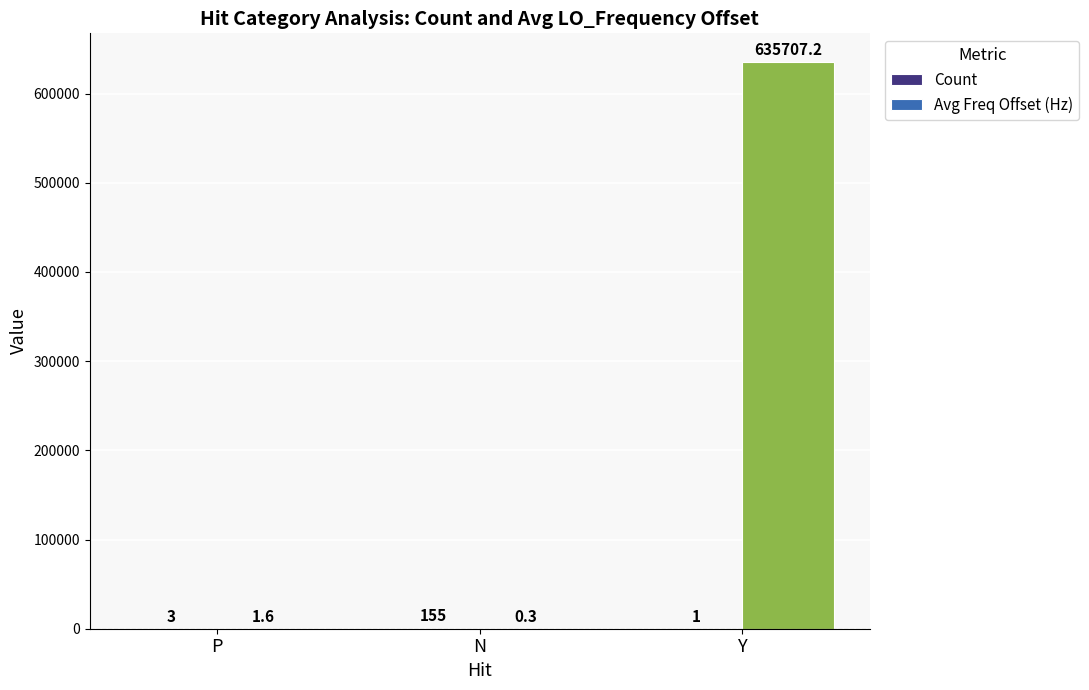

What position from the left is Y?

3